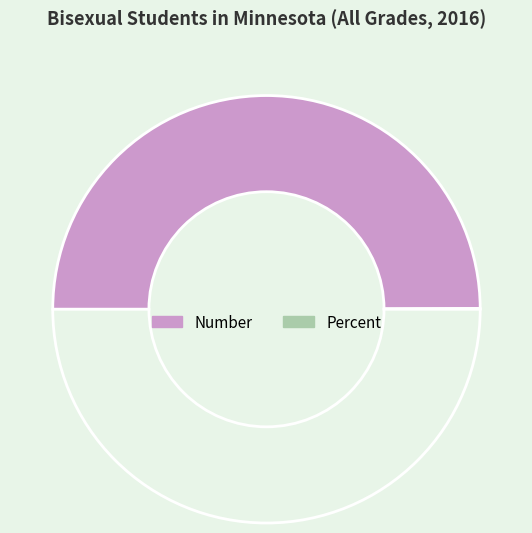

What is the smallest slice in the pie chart?

Percent